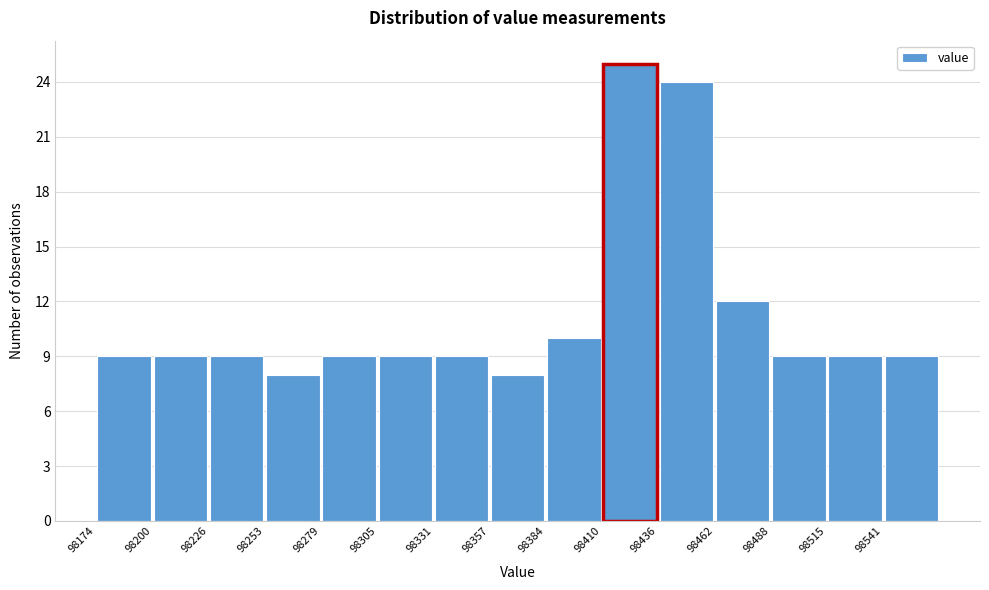

Over which range of the x-axis is the bar tallest?

98410 to 98435